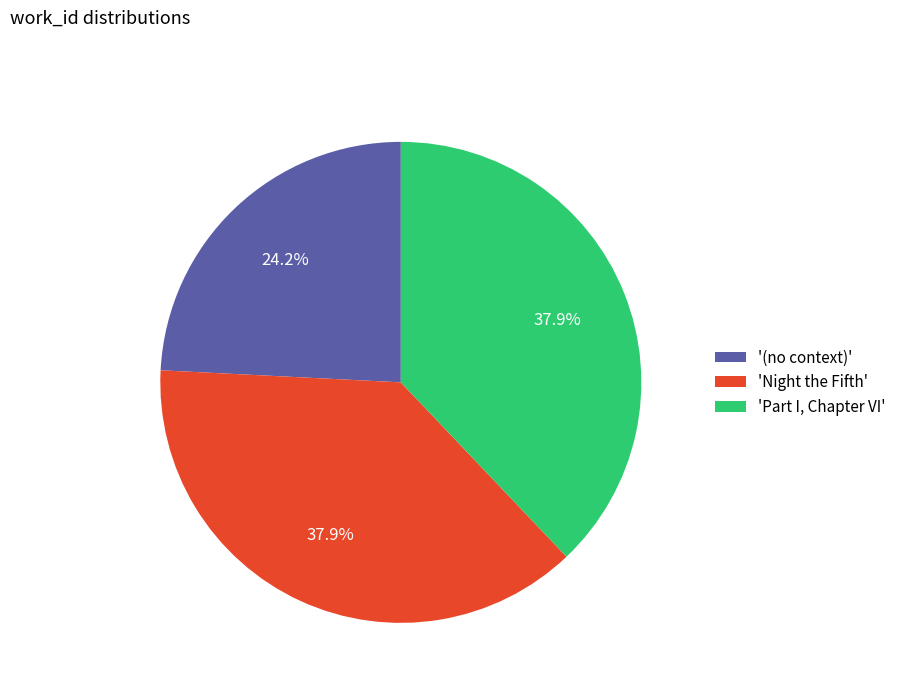

To the nearest percent, what is the difference between the largest and smallest slice percentages?

14%